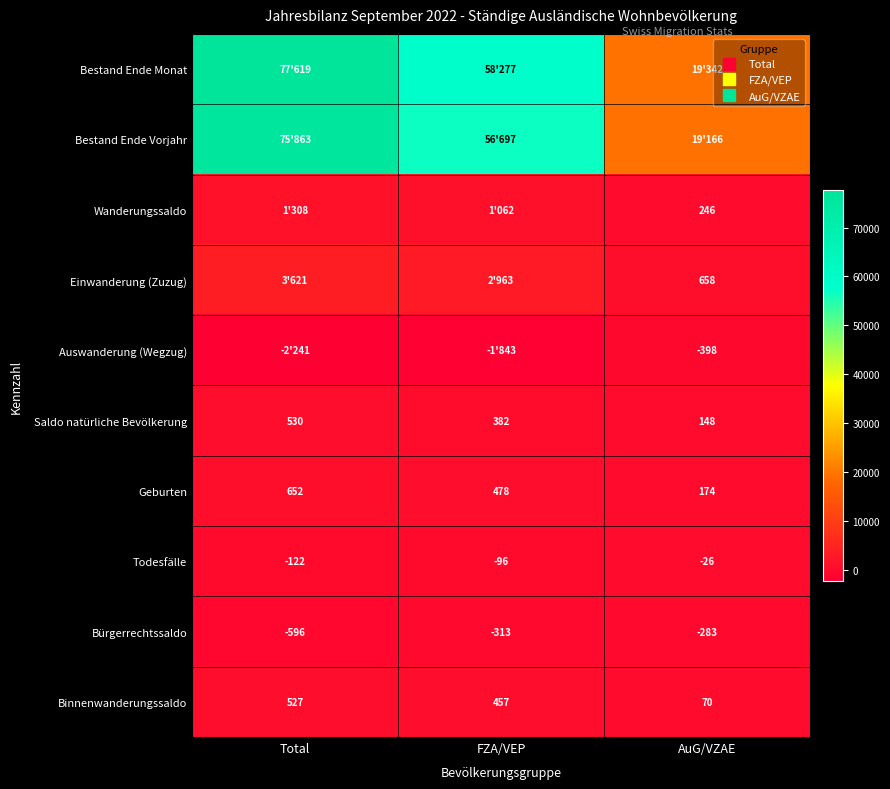

Where does the Bestand Ende Monat series first go above 58277?

Total